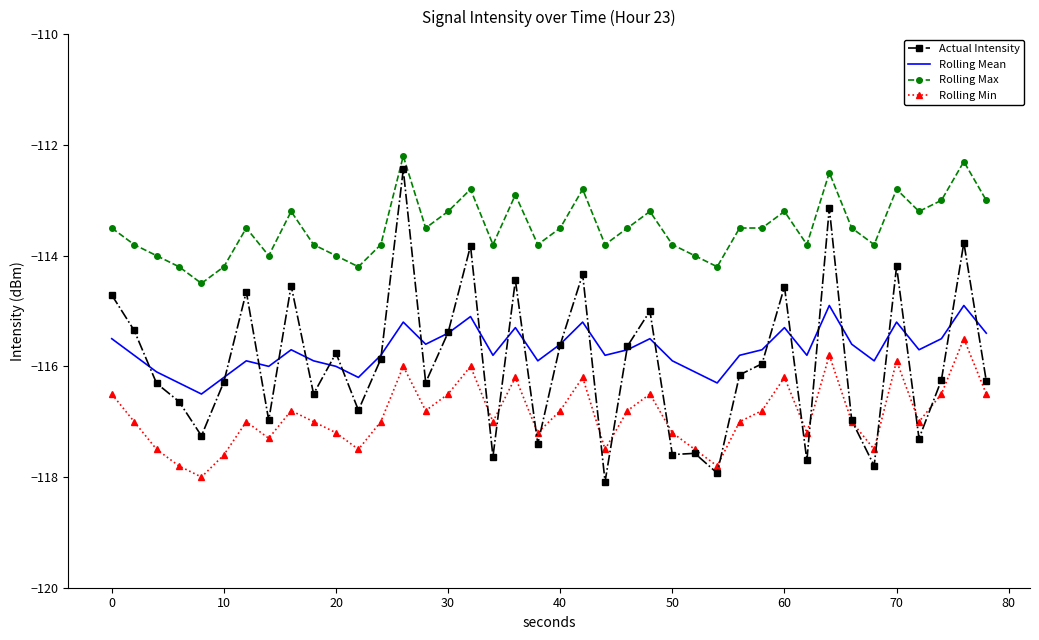

True or false: Rolling Mean and Rolling Max cross at least once.

False